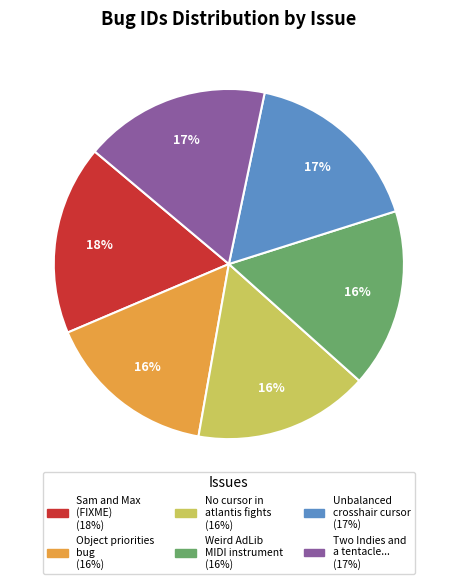

How many slices are in this pie chart?

6